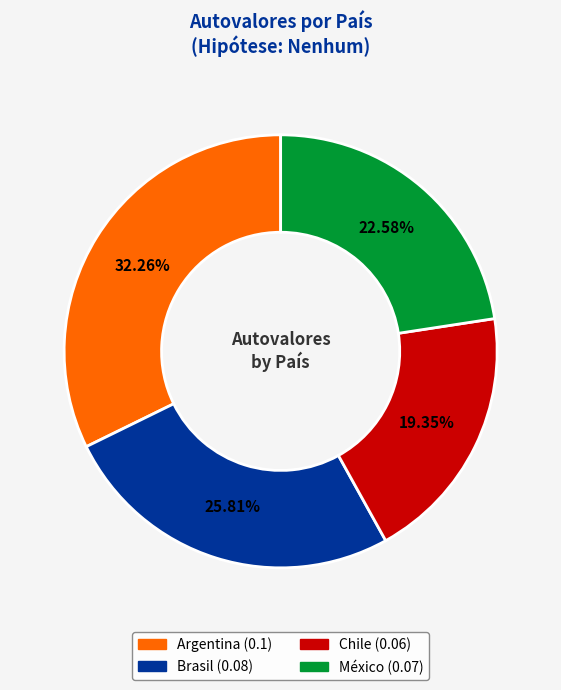

To the nearest percent, what is the difference between the Brasil and Argentina slice percentages?

6%